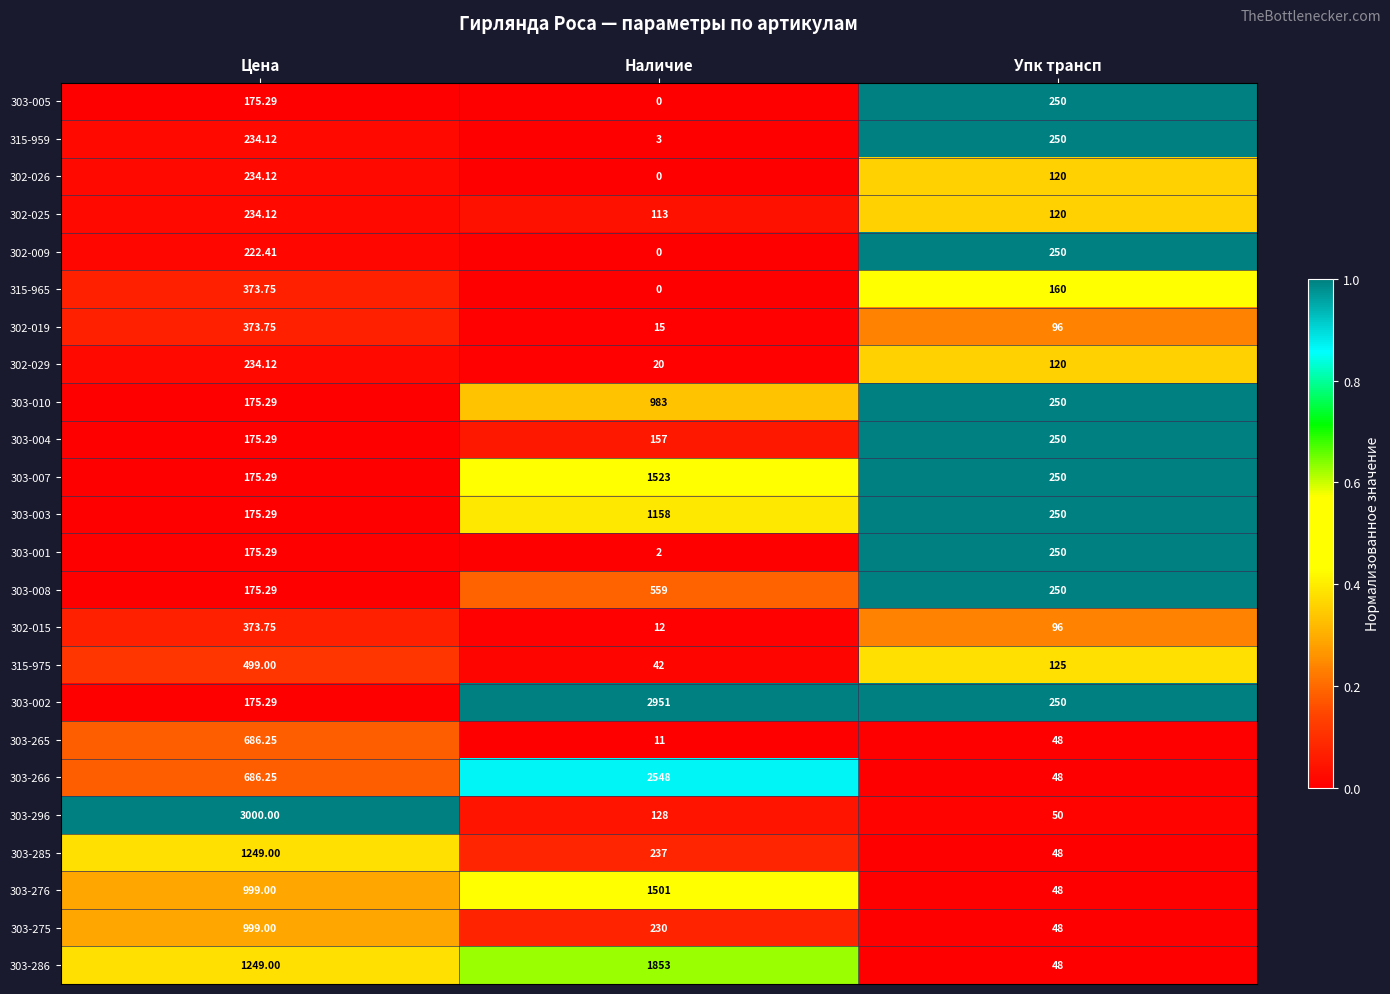

What is the difference between the highest and lowest values at Упк трансп?

202.0